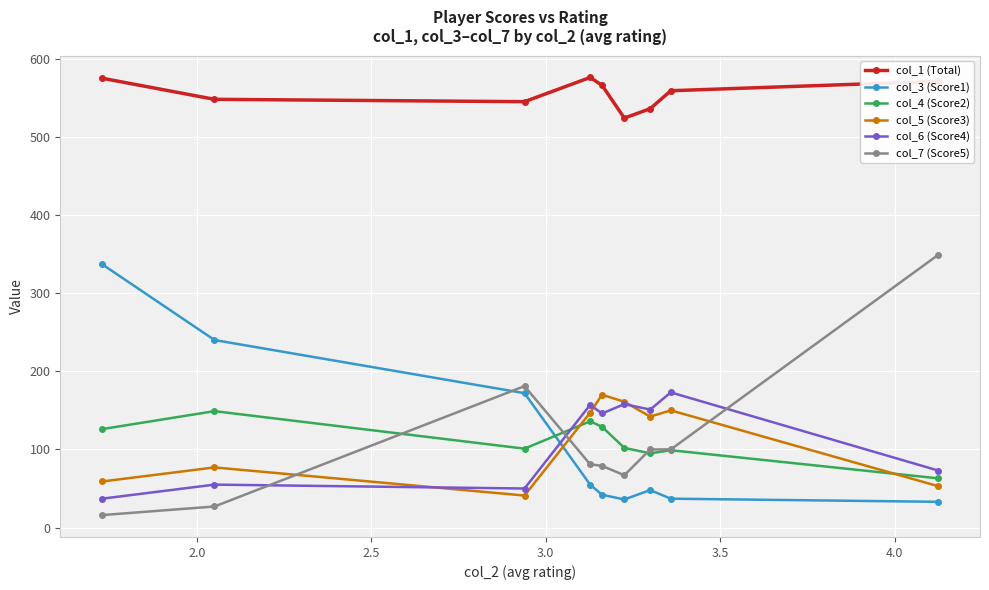

What is the maximum value shown in the chart?

576